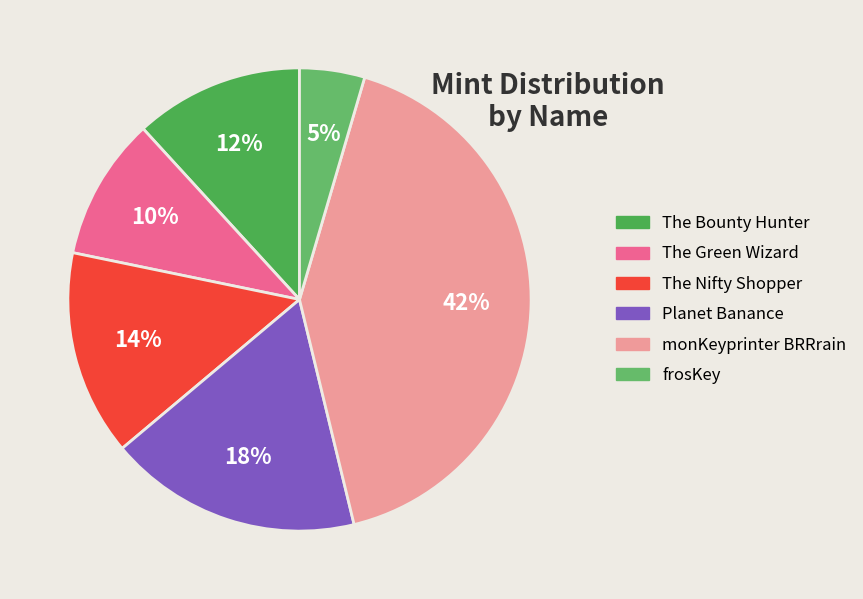

How many slices are in this pie chart?

6